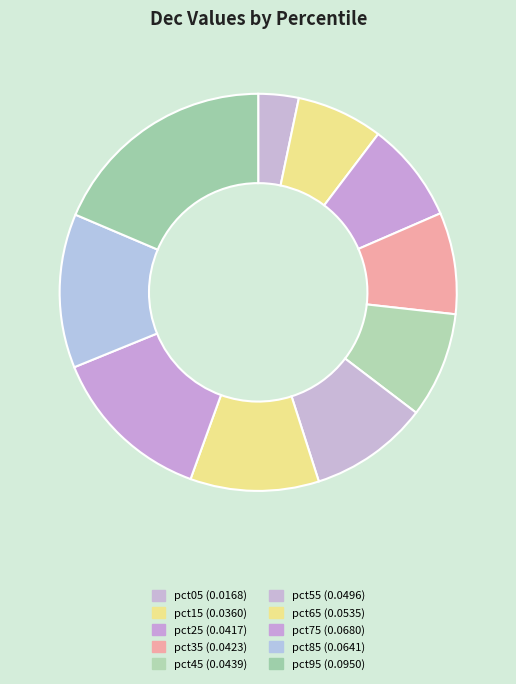

Does pct85 represent more than half of the total?

No